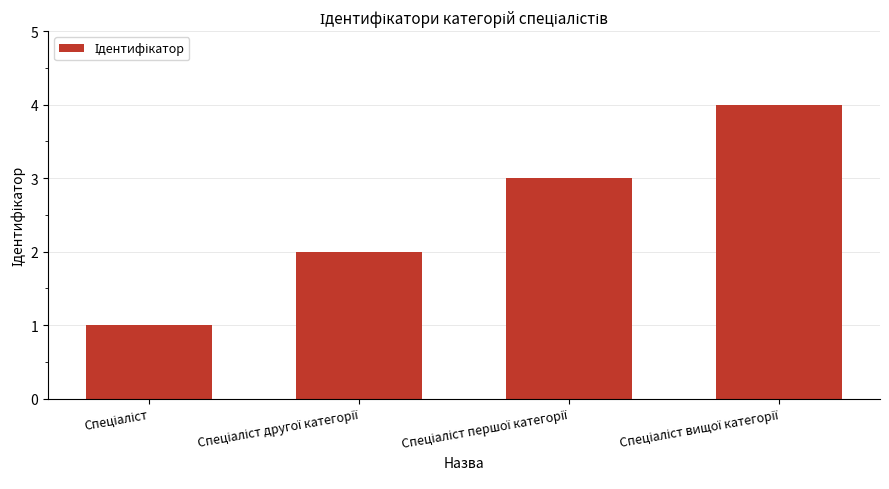

What is the difference between the maximum and minimum values?

3